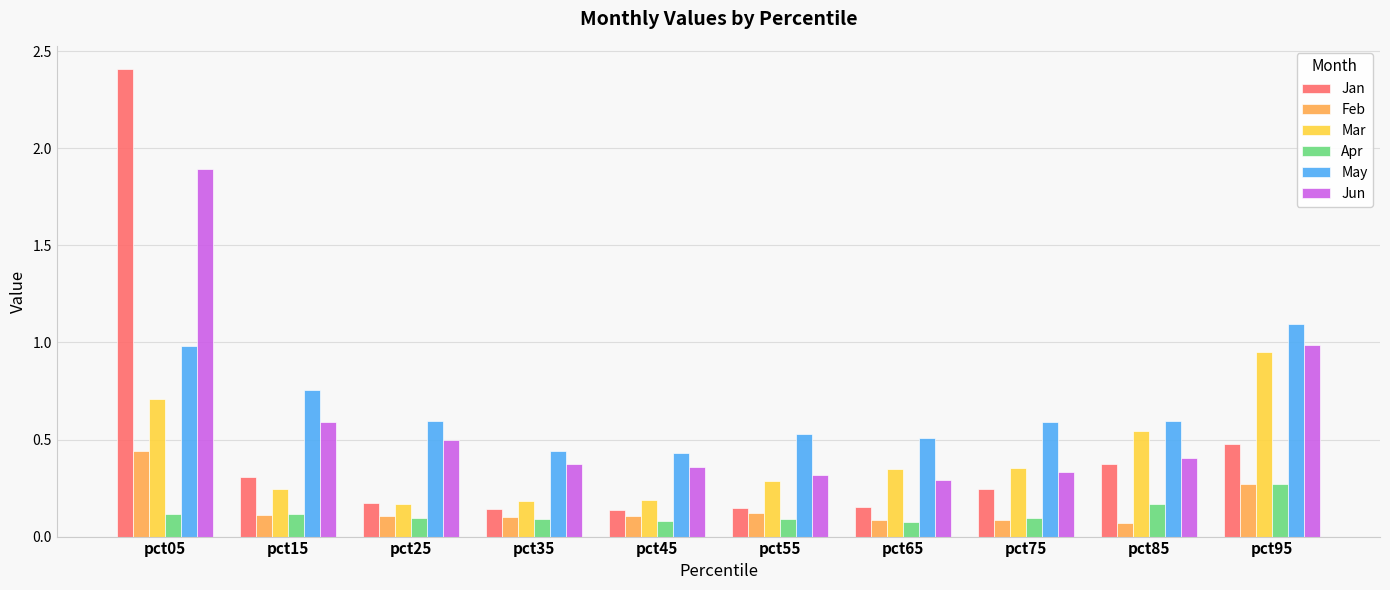

Which category has the lowest value in the Jun series?

pct65